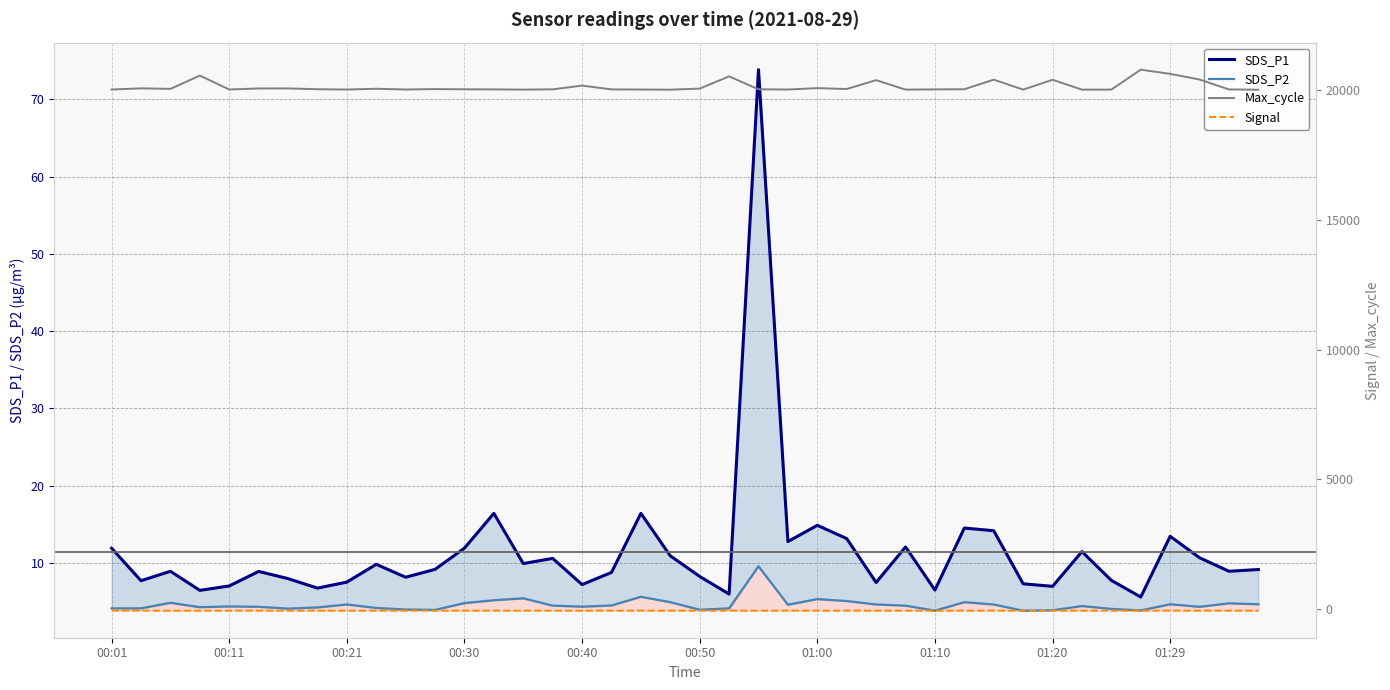

The Signal series shows -68.0 at 01:10. True or false?

True